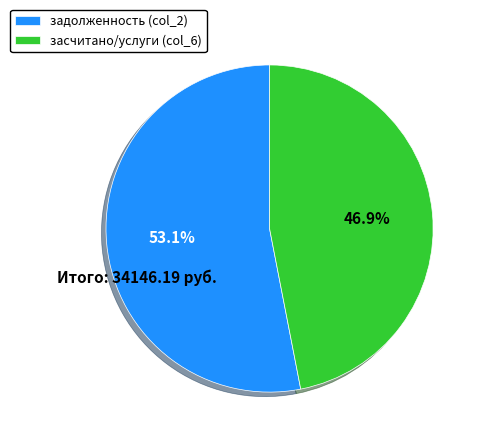

Is there any slice that represents more than half of the pie?

Yes